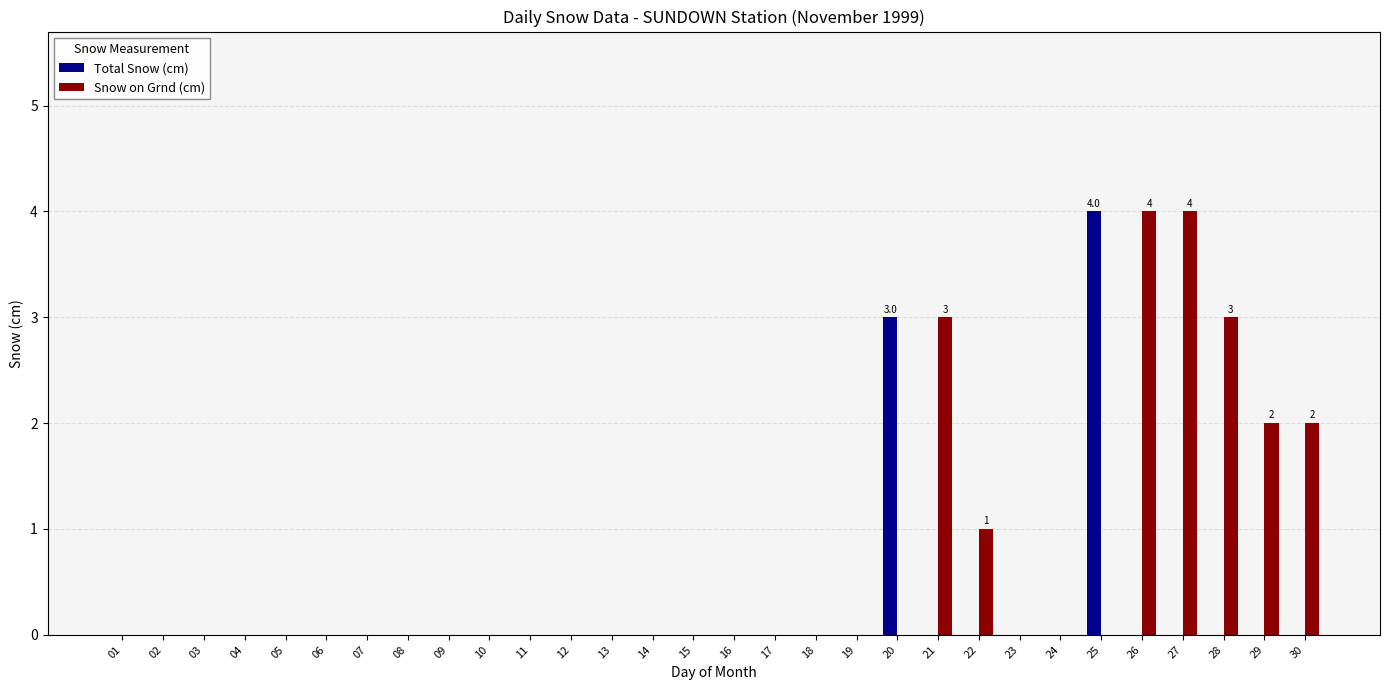

Which category has the highest value in the Total Snow (cm) series?

25